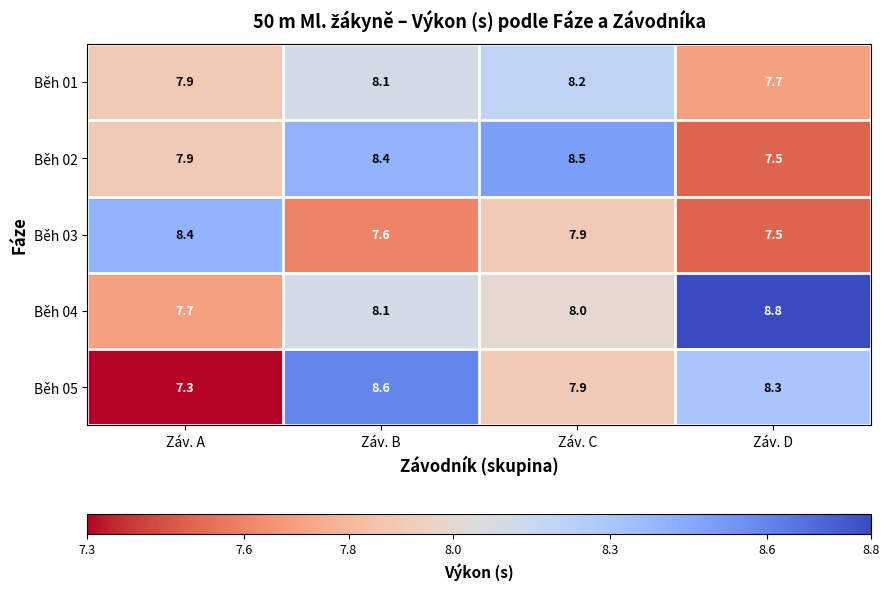

How many data points in Běh 05 are less than 8?

2